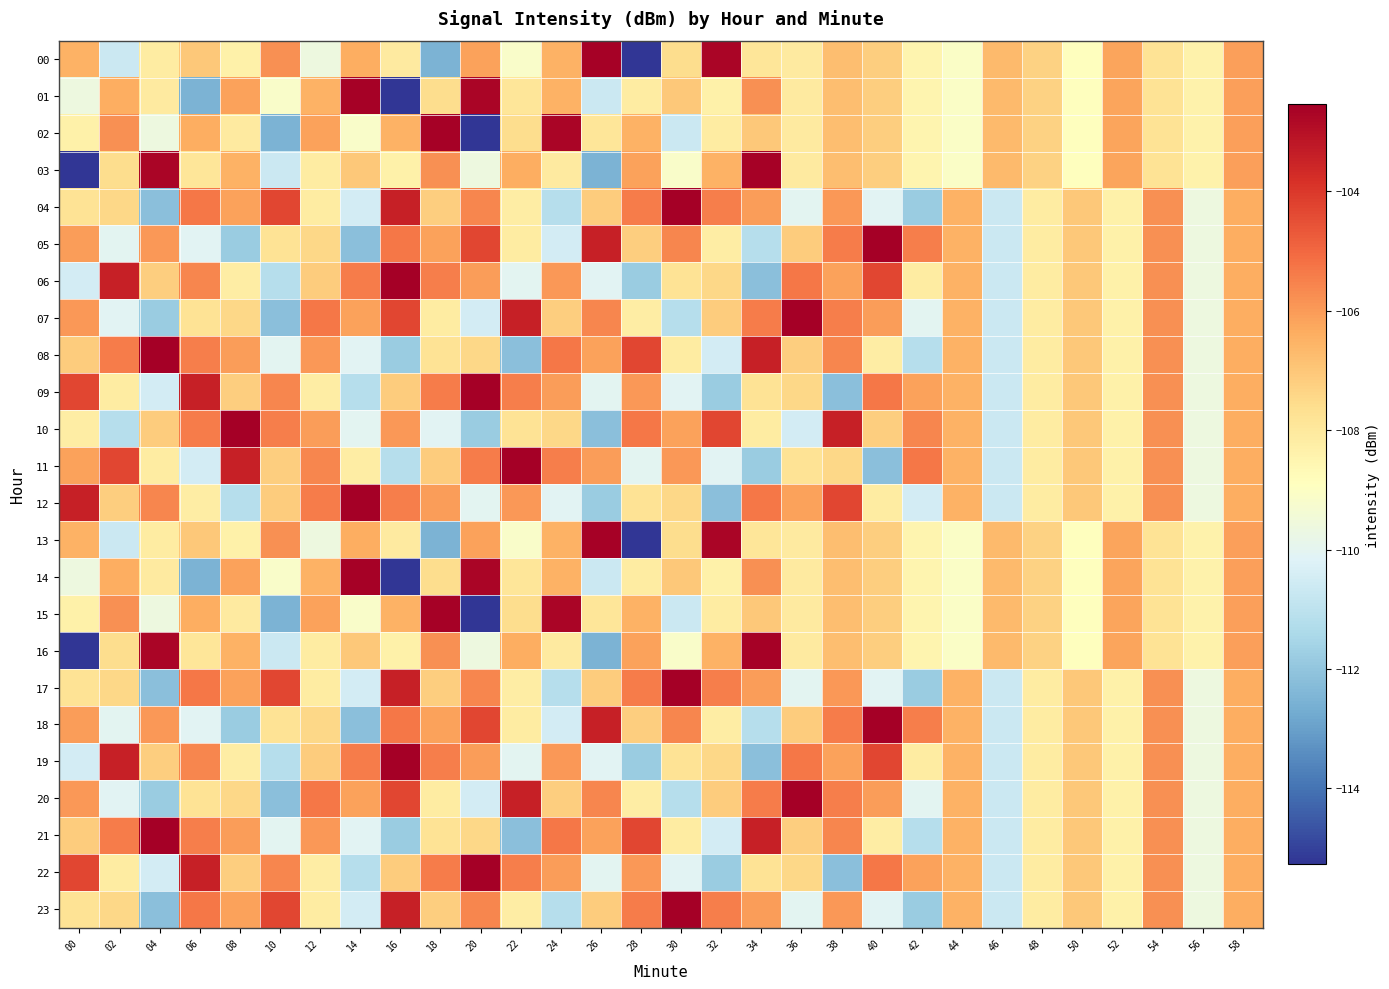

Which category has the lowest value across all series?

28